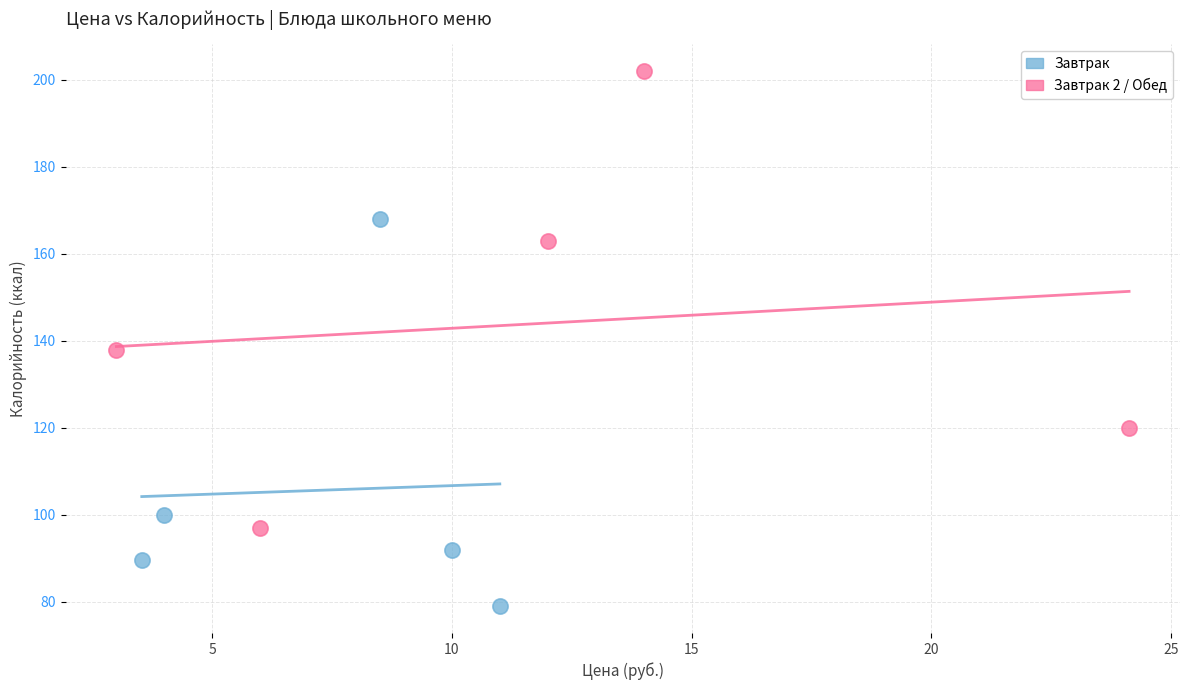

What are all the series names shown in the legend?

Завтрак, Завтрак 2 / Обед